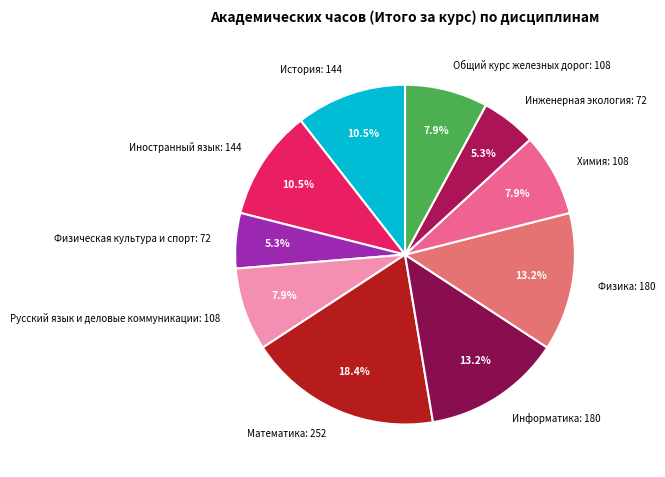

Is there any slice that represents more than half of the pie?

No